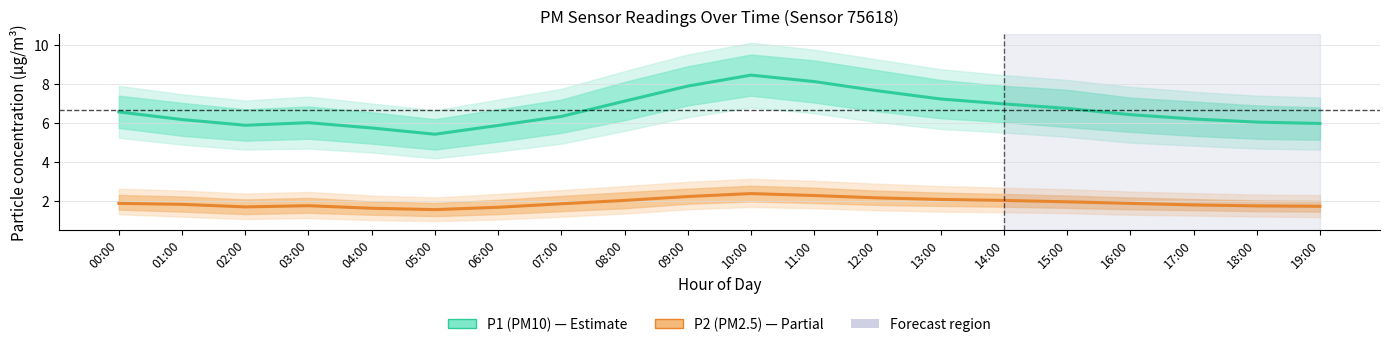

How many lines are shown in the chart?

2